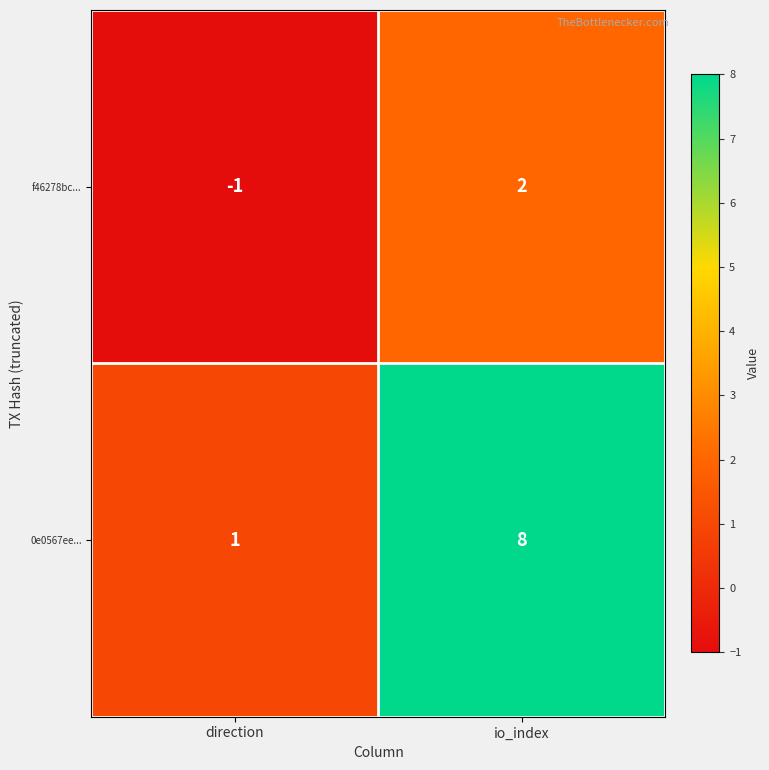

What is the total value across all series at io_index?

10